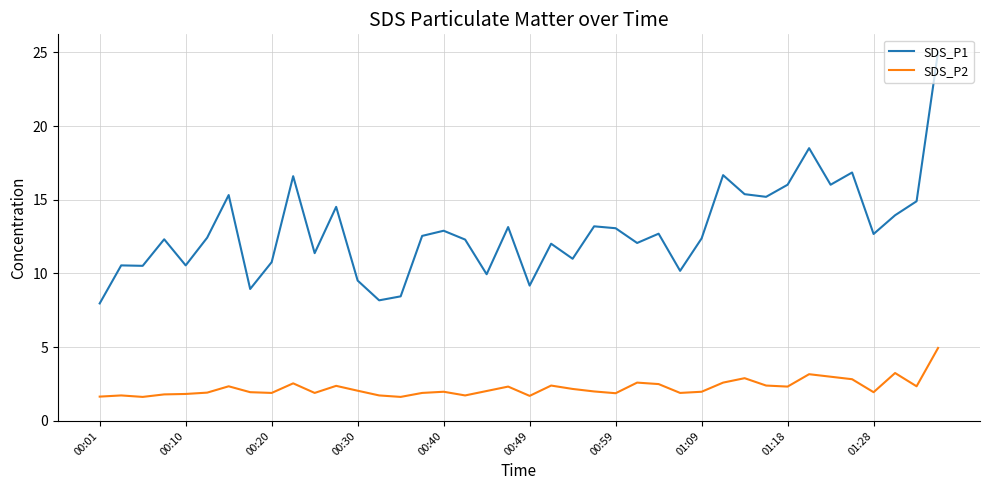

Which series has the largest total across all categories?

SDS_P1